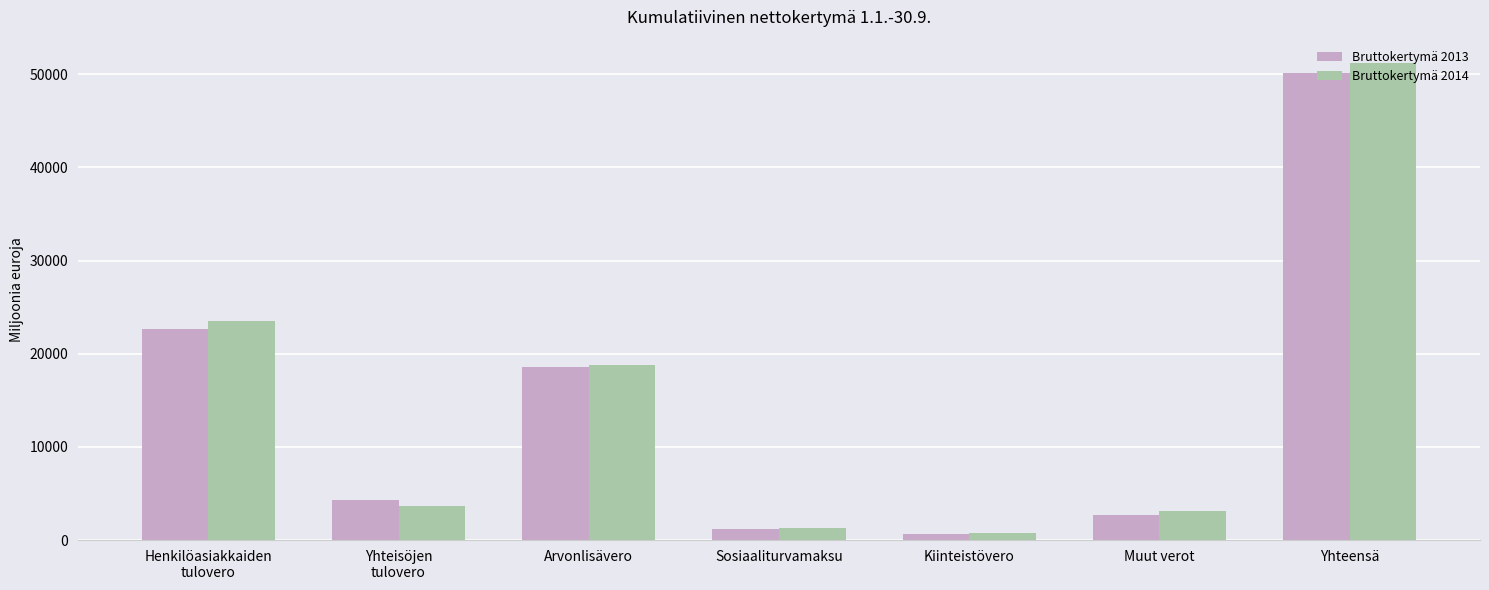

How many bars are there in total?

14